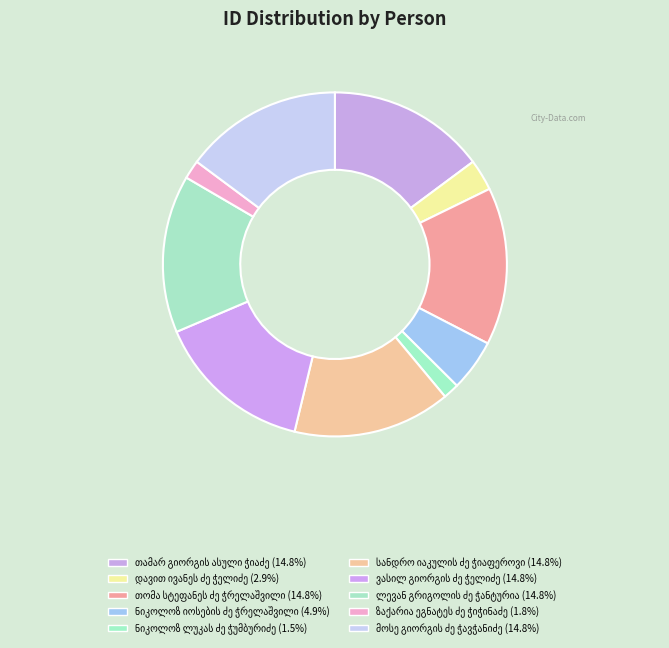

How many slices are in this pie chart?

10